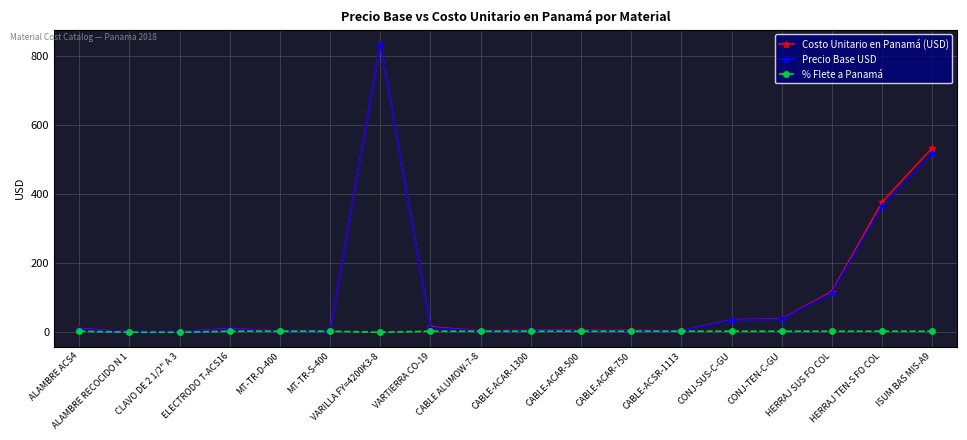

What is the maximum value for Precio Base USD?

835.5